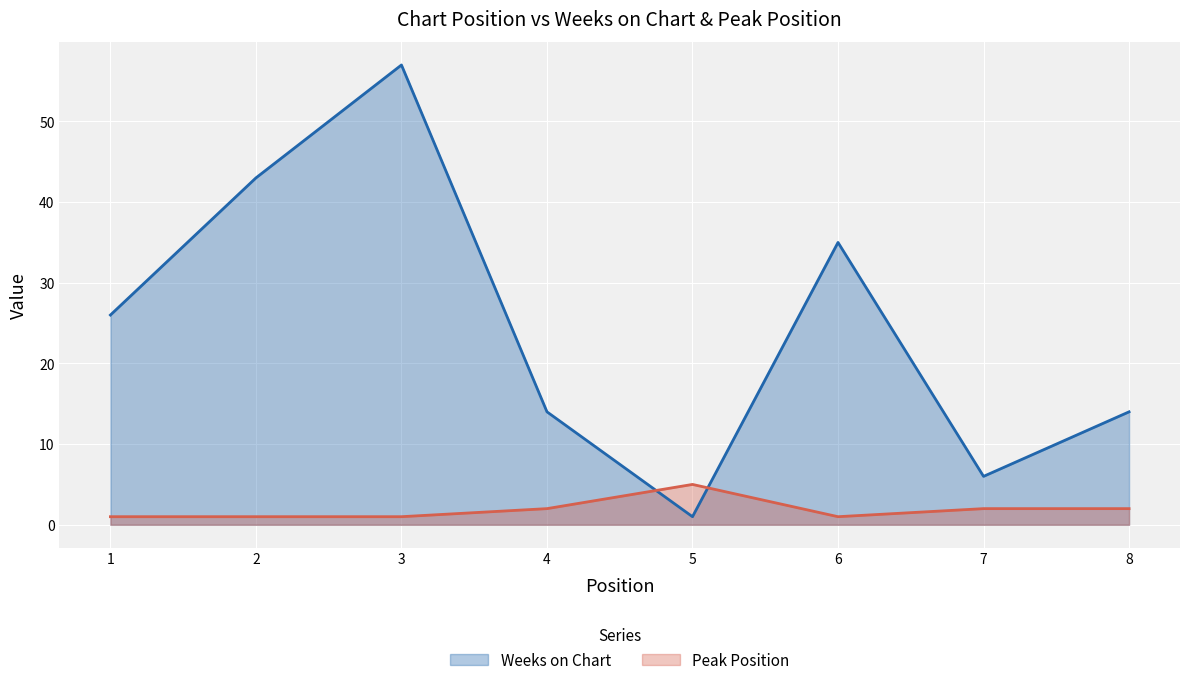

Reading left to right, what are all the values shown in this chart?

Weeks on Chart: 26	43	57	14	1	35	6	14
Peak Position: 1	1	1	2	5	1	2	2